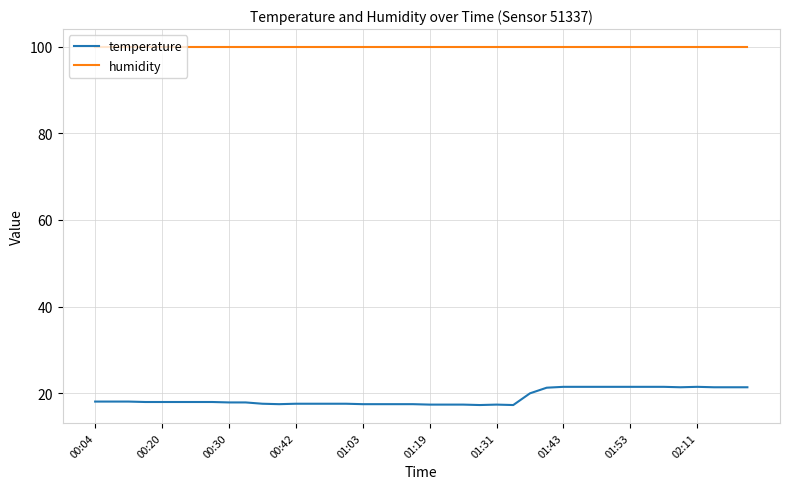

True or false: temperature and humidity intersect in this chart.

False